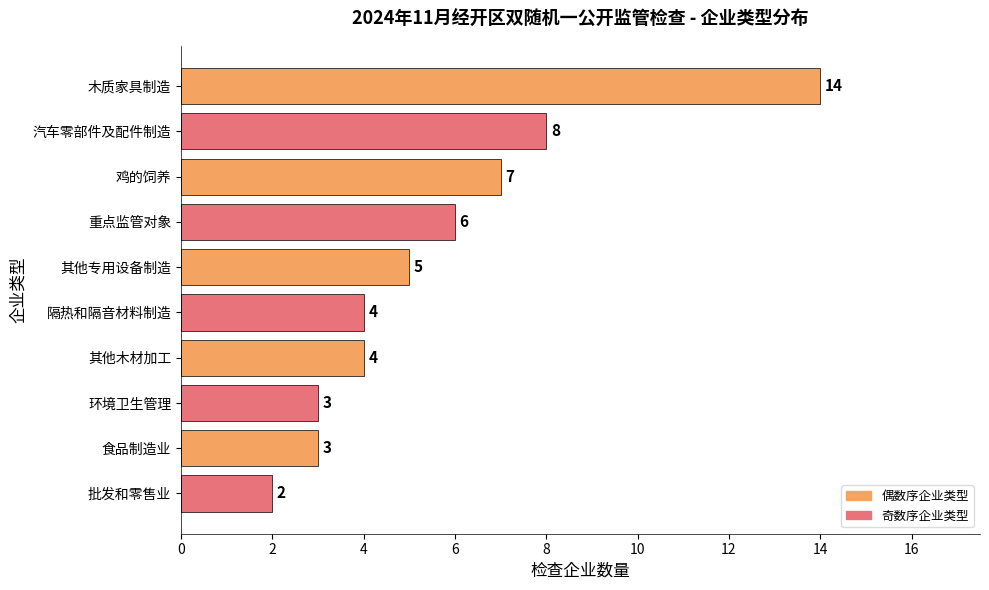

What position from the bottom is 其他专用设备制造?

6